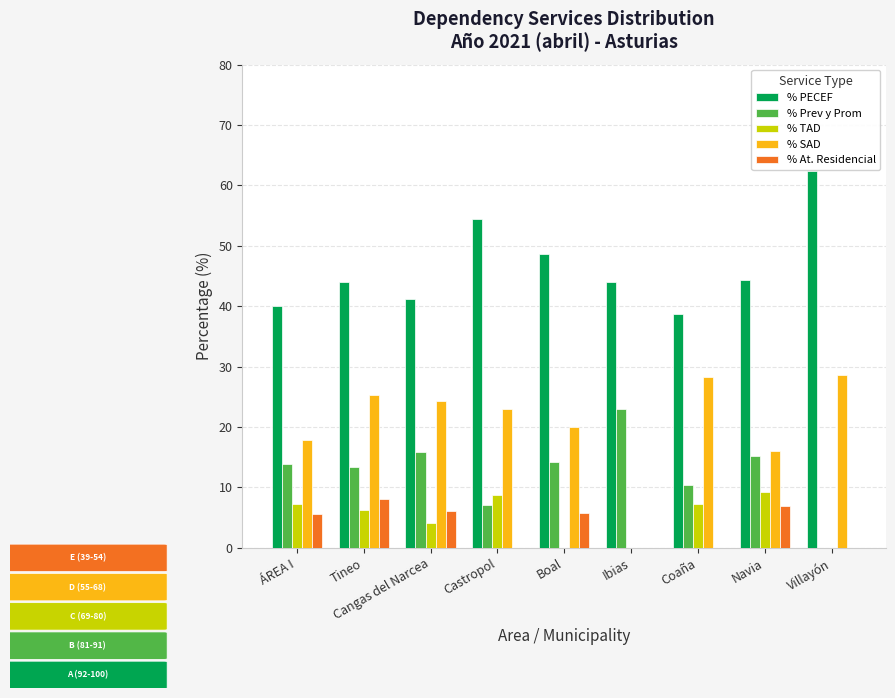

What is the average value of the % PECEF series?

46.4